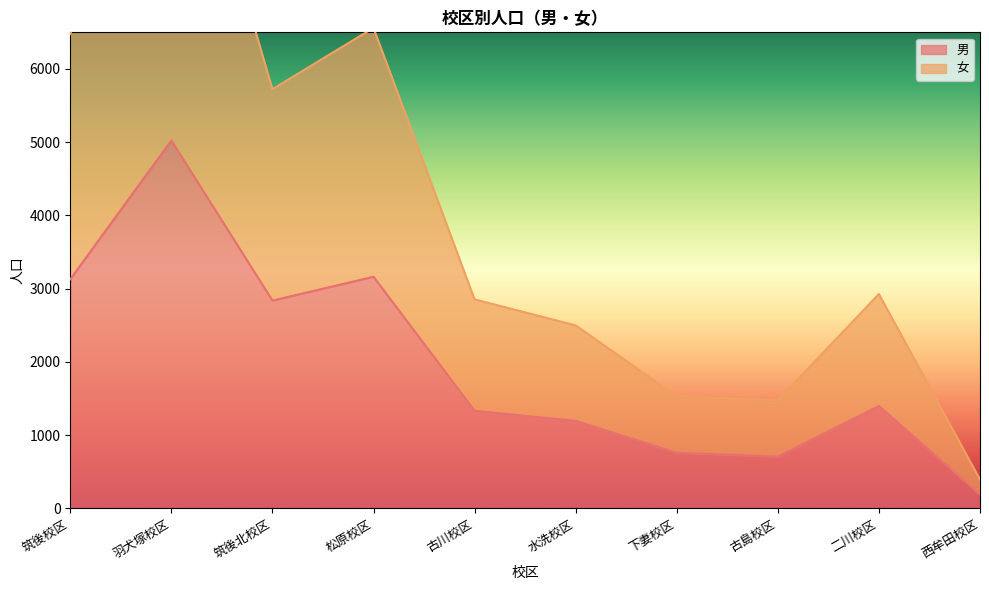

What position from the right is 古川校区?

6